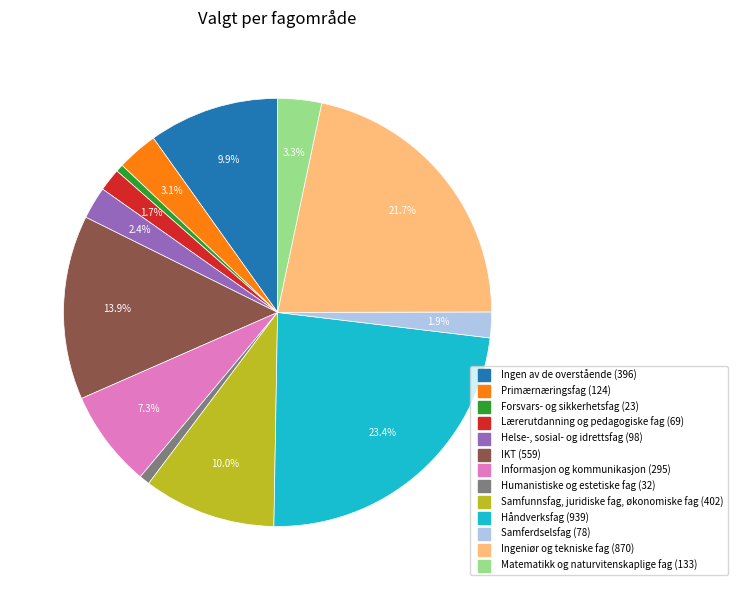

Is it true that Lærerutdanning og pedagogiske fag is 8% of the pie?

False